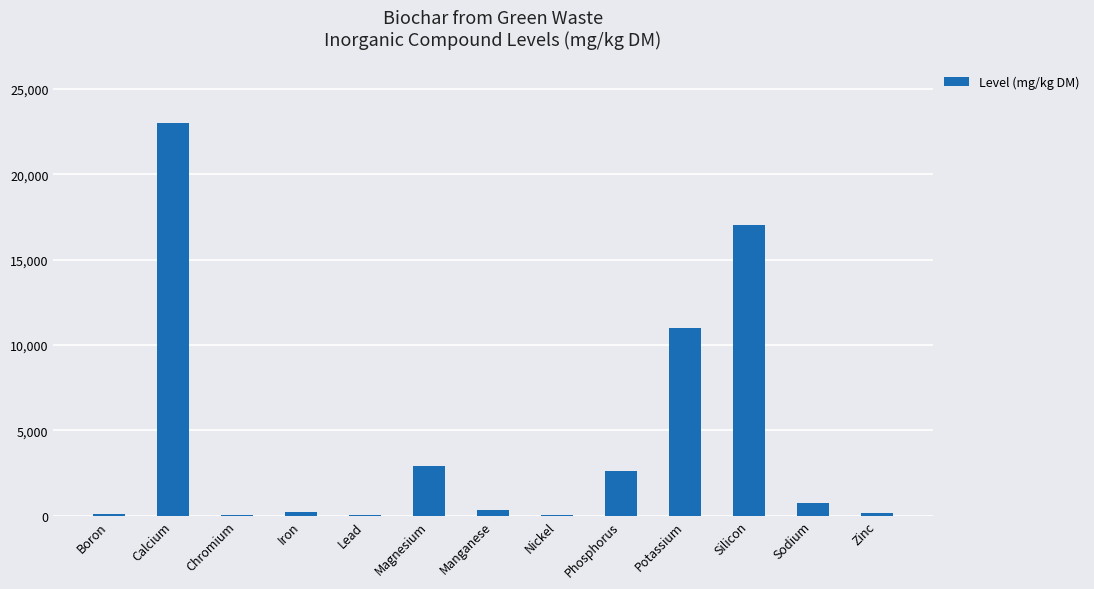

What is the greatest value displayed?

23000